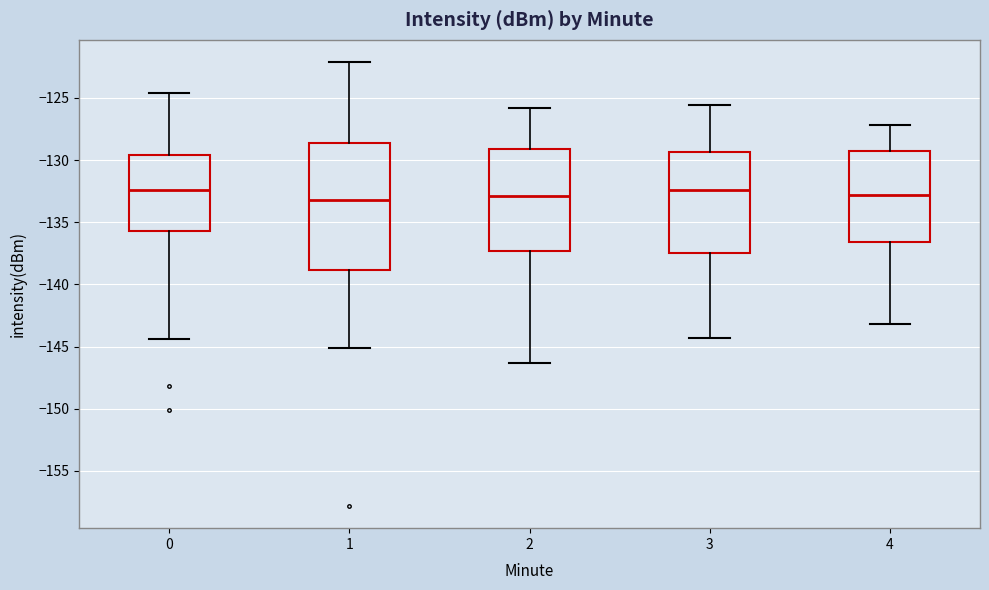

Reading left to right, read every box against the y-axis: the position of its median line, the range the box covers, and the ends of its whiskers. The values are not printed on the chart, so give them approximately, as read against the axis.

0: median -132.5, box -135.5 to -129.5, whiskers -144.5 to -124.5
1: median -133.0, box -139.0 to -128.5, whiskers -145.0 to -122.0
2: median -133.0, box -137.5 to -129.0, whiskers -146.5 to -126.0
3: median -132.5, box -137.5 to -129.5, whiskers -144.5 to -125.5
4: median -133.0, box -136.5 to -129.5, whiskers -143.0 to -127.0